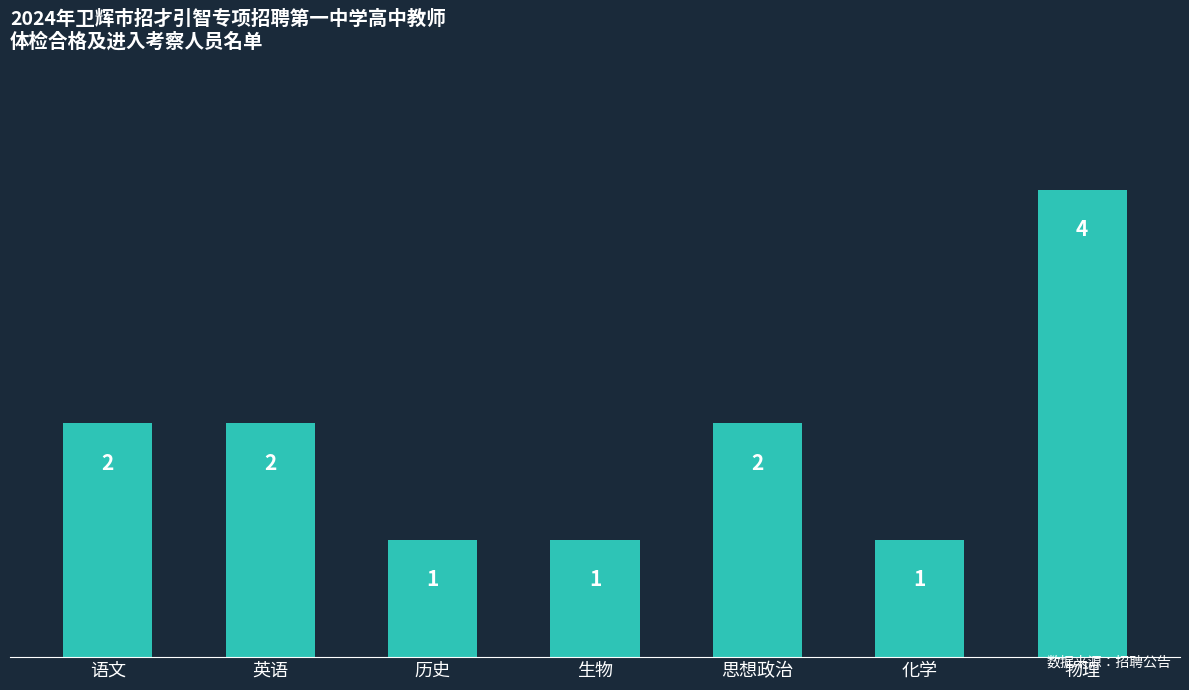

True or false: the data shows 4 at 物理.

True